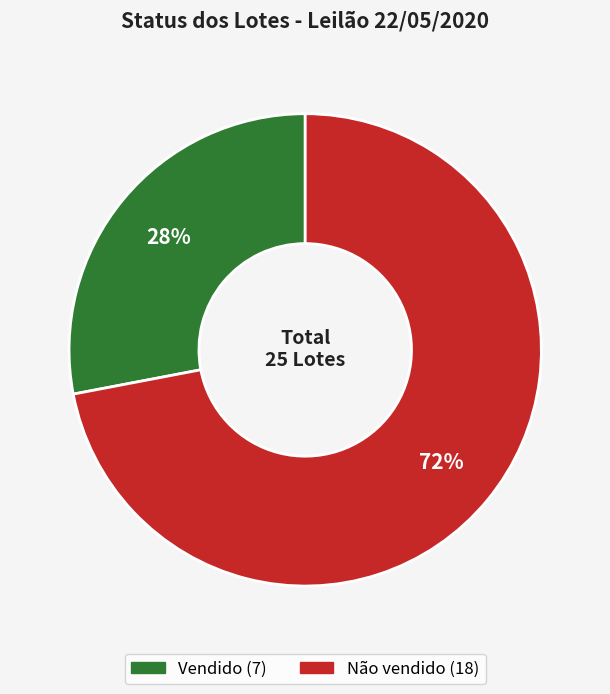

Which category has the smallest portion of the pie?

Vendido